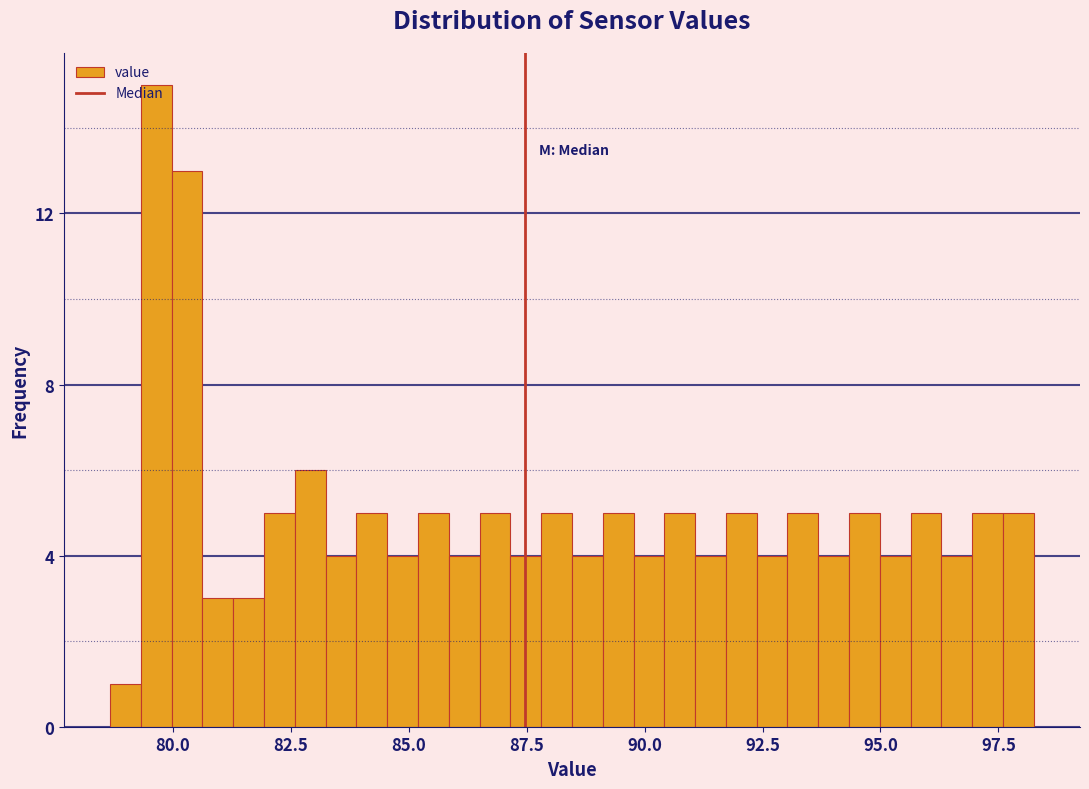

Around what value on the x-axis is the tallest bar? Give the approximate position of its centre, as read against the axis.

79.5